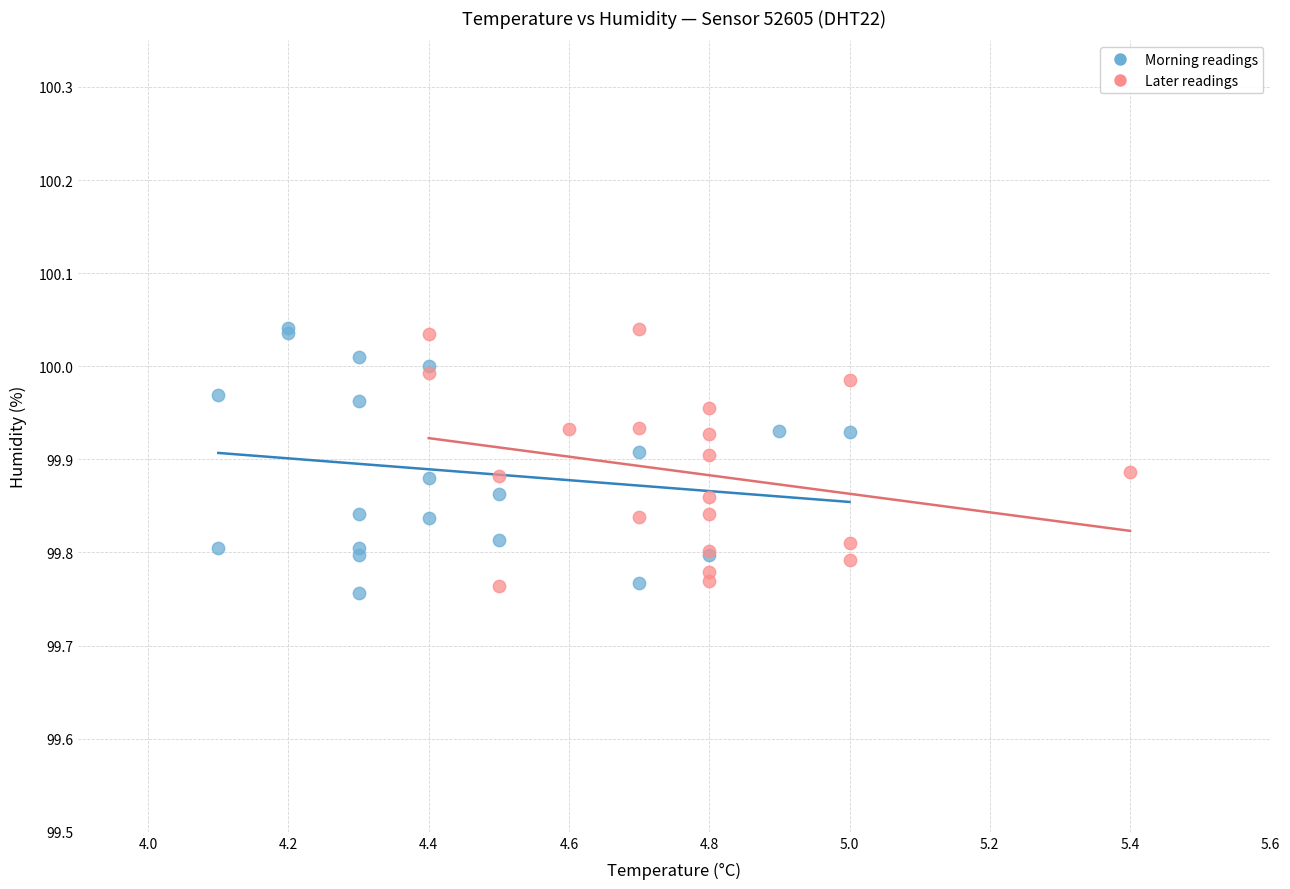

What are all the series names shown in the legend?

Morning readings, Later readings